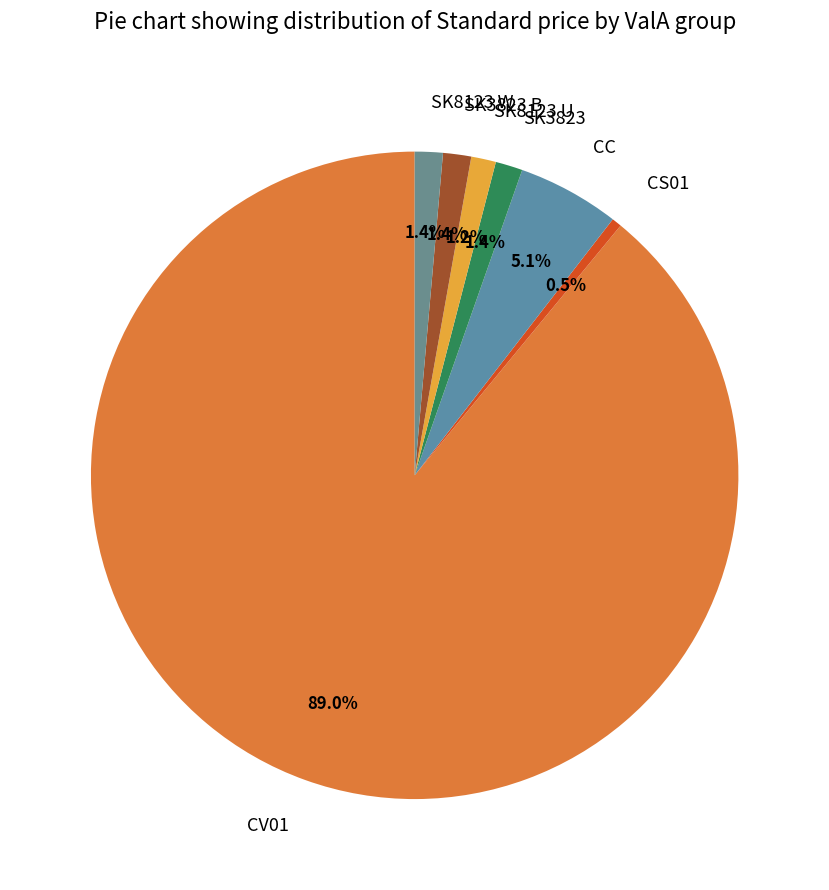

Which category has the biggest portion of the pie?

CV01